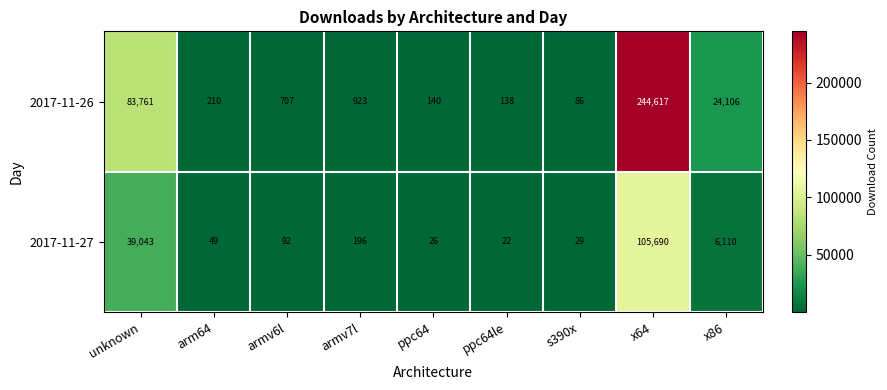

At which label does 2017-11-26 first exceed 707?

unknown